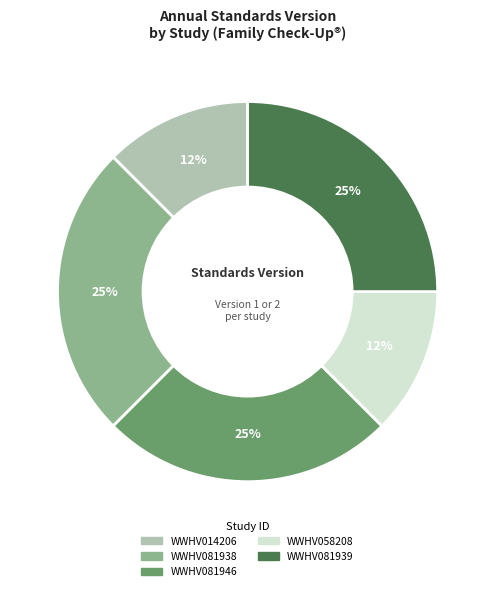

Does WWHV081946 account for over 50% of the chart?

No